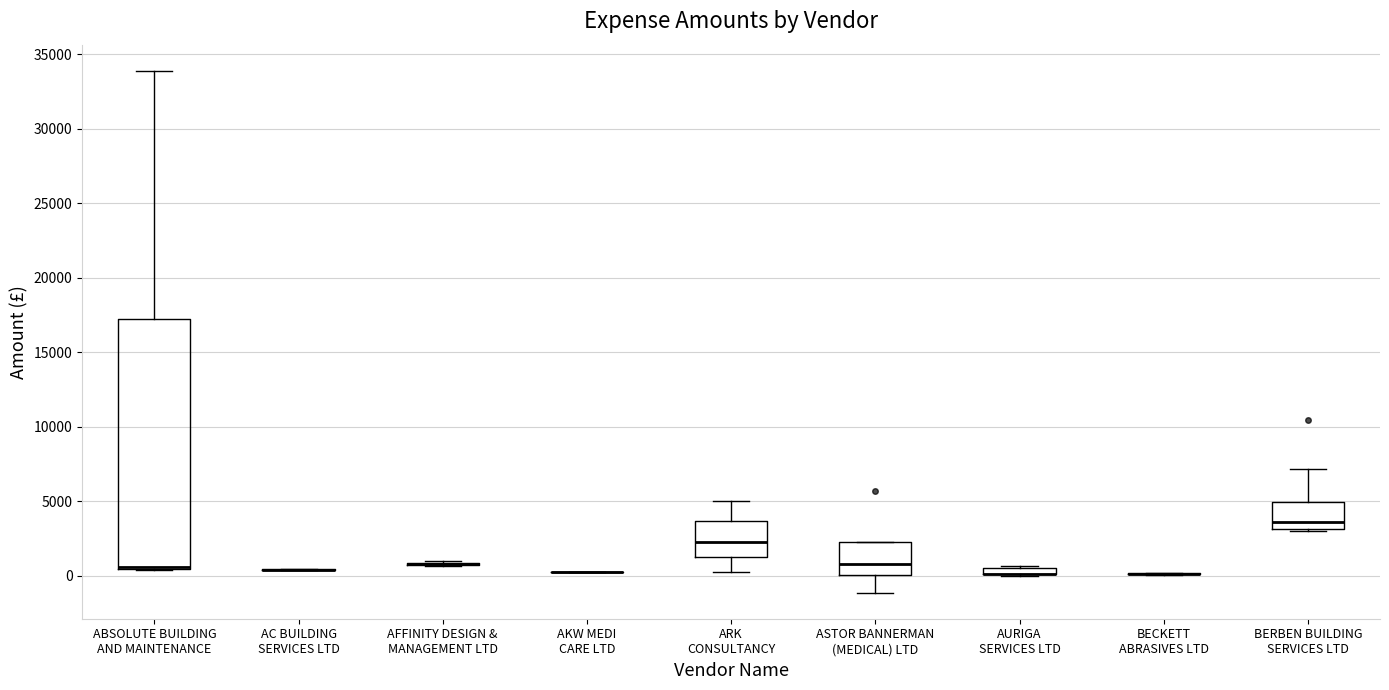

Which box is the tallest, from its lower edge to its upper edge?

ABSOLUTE BUILDING AND MAINTENANCE